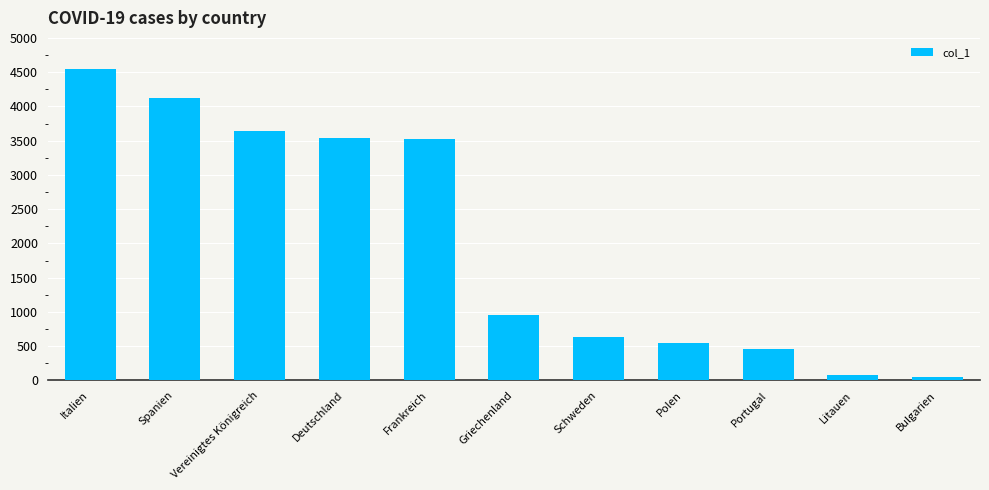

What is the value of the 1st bar from the left?

4548